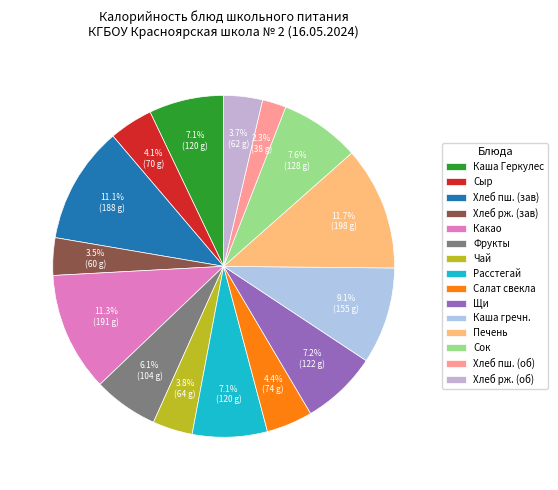

Rank the categories by value from lowest to highest.

Хлеб пшеничный (обед), Хлеб ржаной (завтрак), Хлеб ржаной (обед), Чай с лимоном, Сыр, Салат из свеклы с сыром и чесноком, Фрукты, Каша из овсянных хлопьев Геркулес, Расстегай с рыбой, Щи из свежей капусты с картофелем, Сок, Каша гречневая, Хлеб пшеничный (завтрак), Какао с молоком, Печень говяжья по-строгоновски